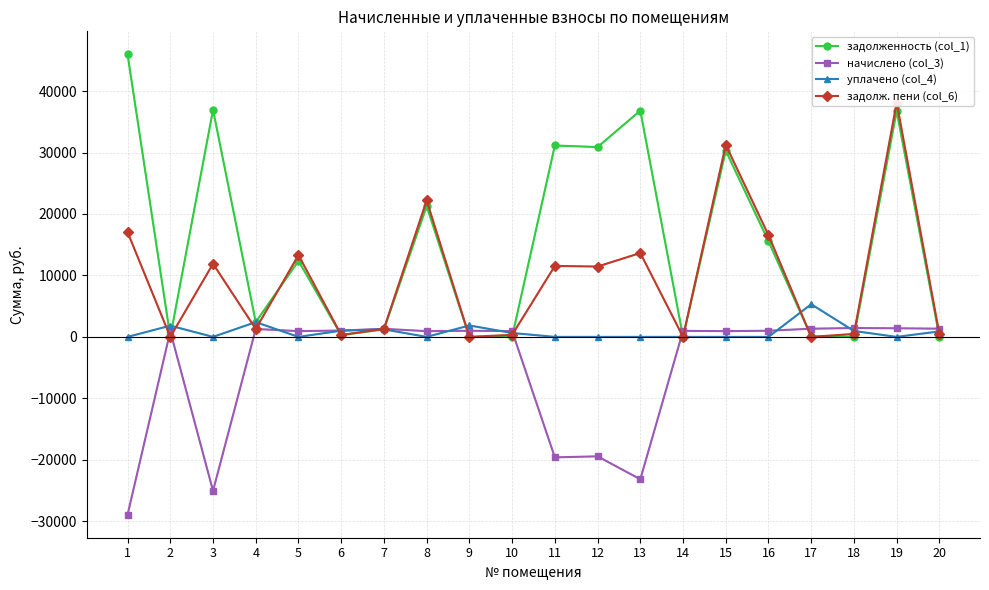

The начислено (col_3) series shows -23170.6 at 13. True or false?

True